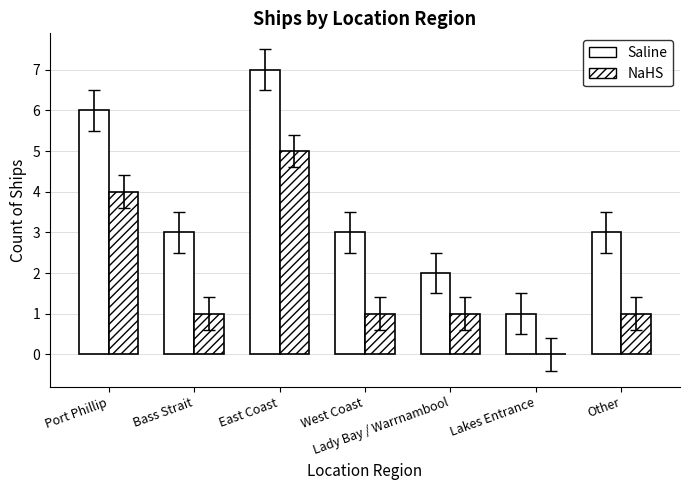

At which label is NaHS closest to 2?

Bass Strait